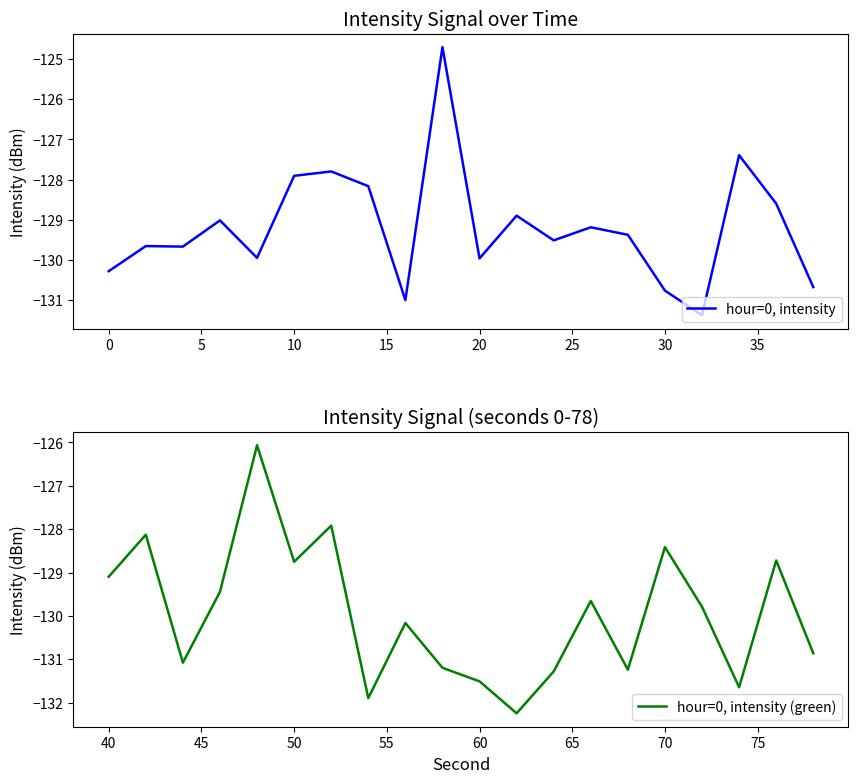

What are all the series names shown in the legend?

hour=0, intensity, hour=0, intensity (green)